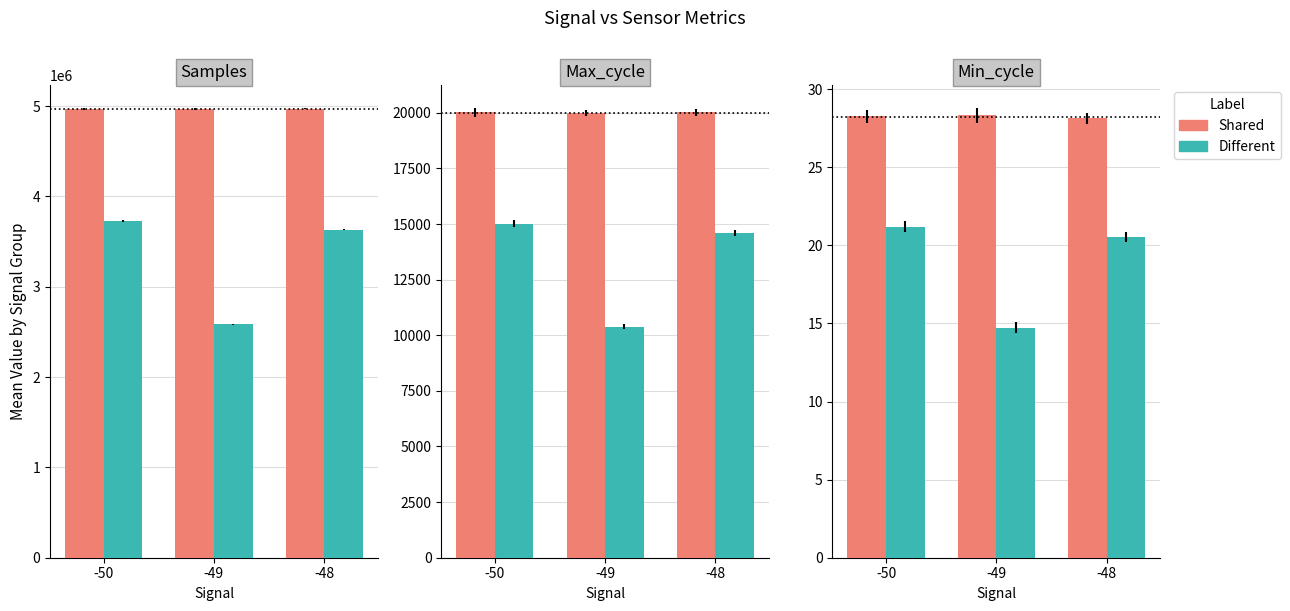

What is the difference between the maximum and minimum values in the Shared series?

0.2